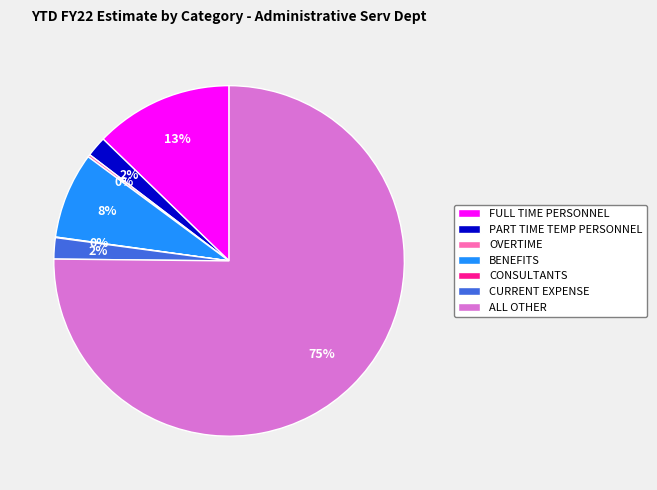

Which category has the biggest portion of the pie?

ALL OTHER